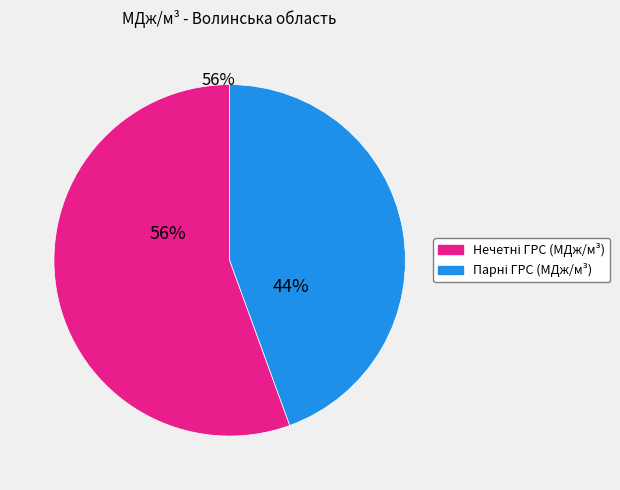

Does any single category account for the majority?

Yes